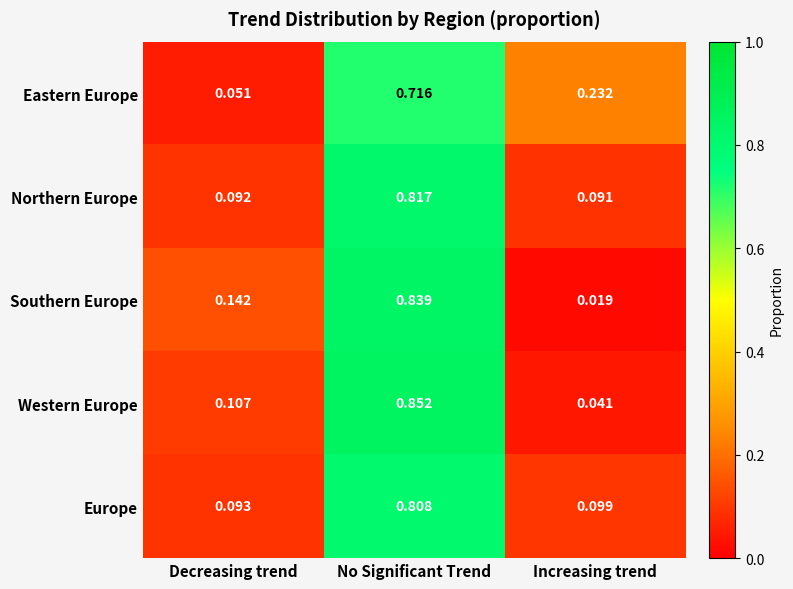

At how many categories does at least one series exceed 0?

3